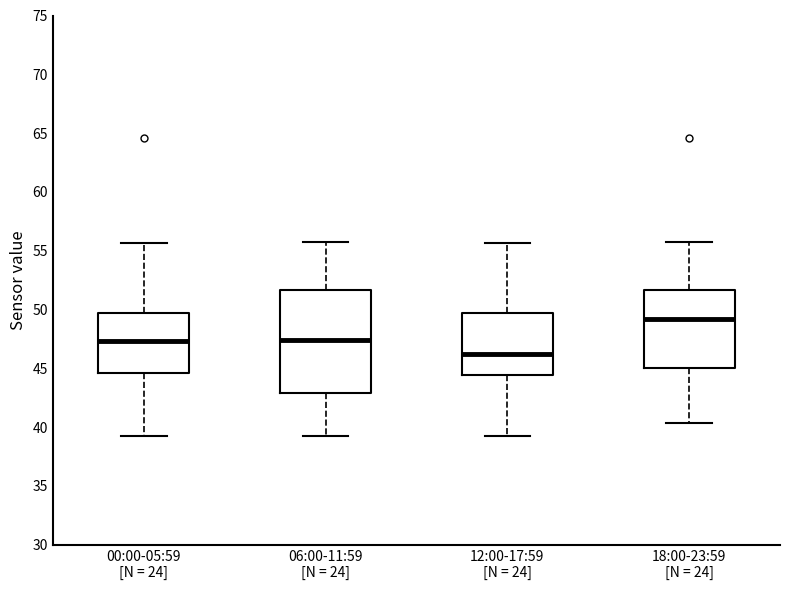

Where does the median line of the box for 00:00-05:59 [N = 24] sit on the y-axis? The values are not printed on the chart, so give them approximately, as read against the axis.

47.5